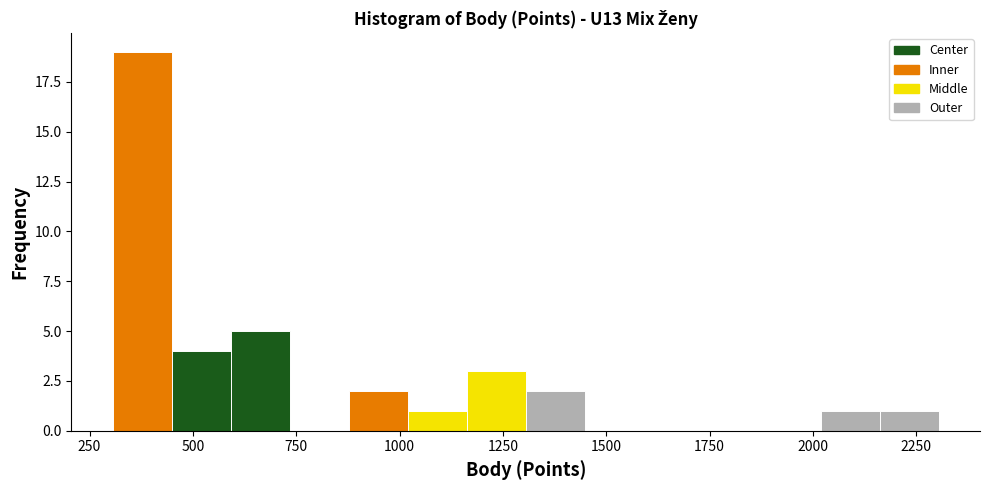

Around what value on the x-axis is the tallest bar? Give the approximate position of its centre, as read against the axis.

400